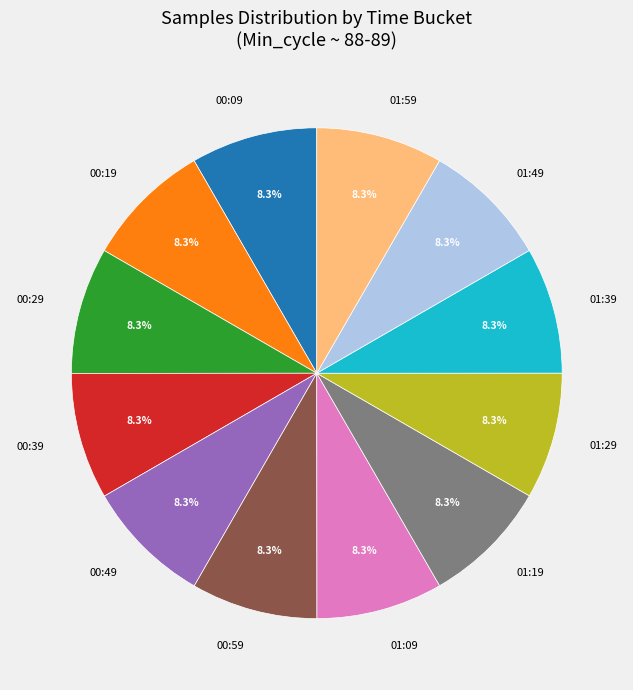

Does any single category account for the majority?

No